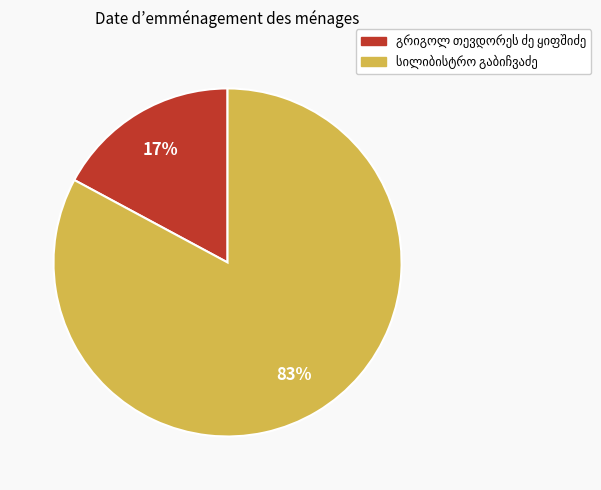

Is there any slice that represents more than half of the pie?

Yes